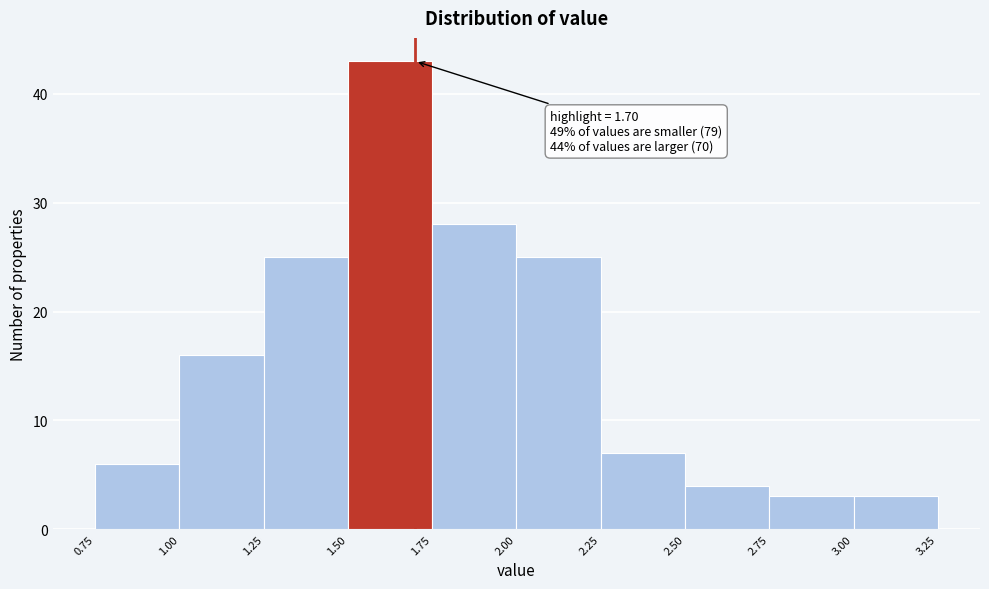

Which range on the x-axis has the tallest bar?

1.50 to 1.75